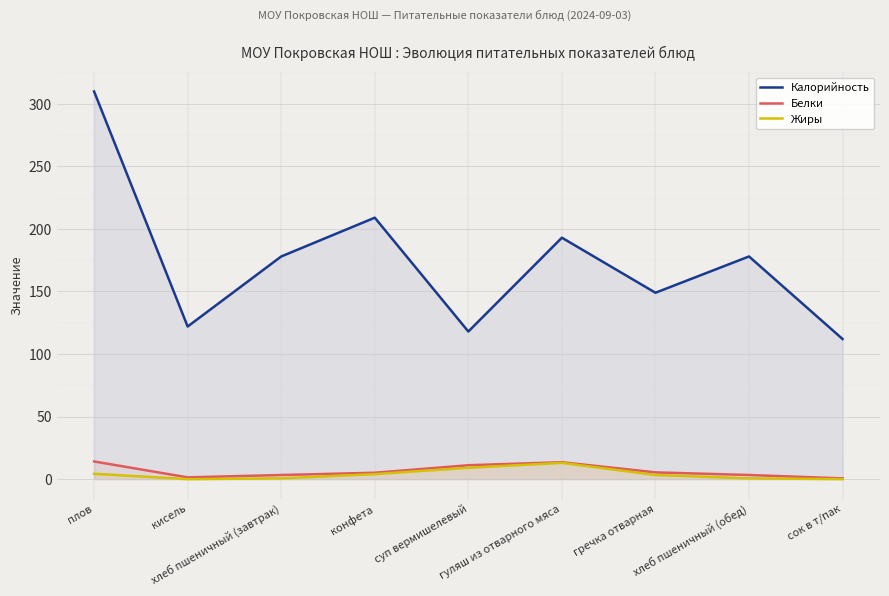

What are all the series names shown in the legend?

Калорийность, Белки, Жиры